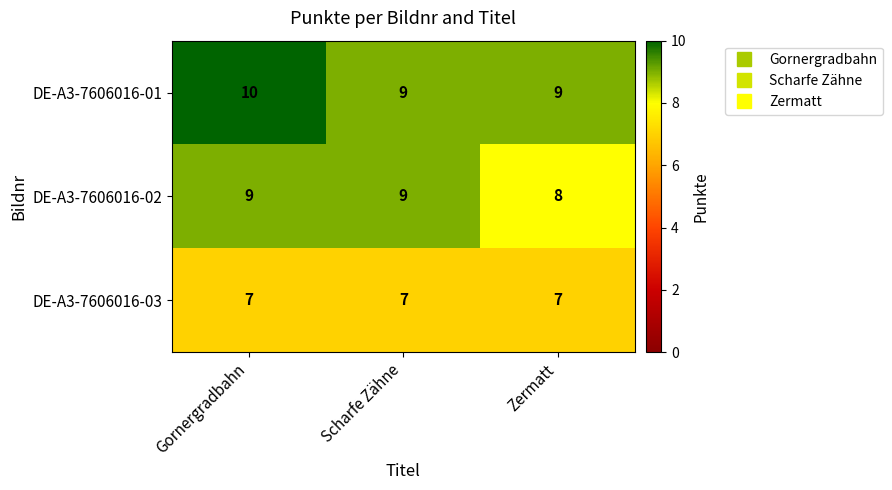

Between Scharfe Zähne and Zermatt, which series saw the biggest shift?

DE-A3-7606016-02